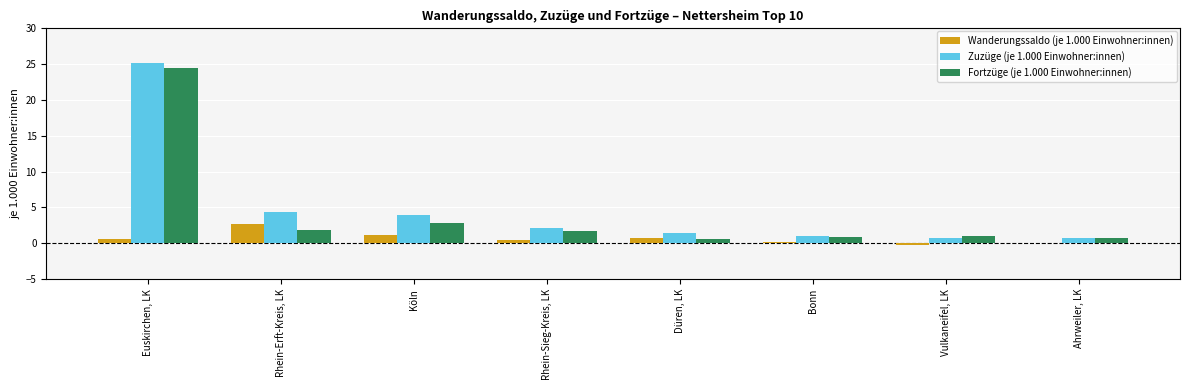

How many data points does each series have?

8